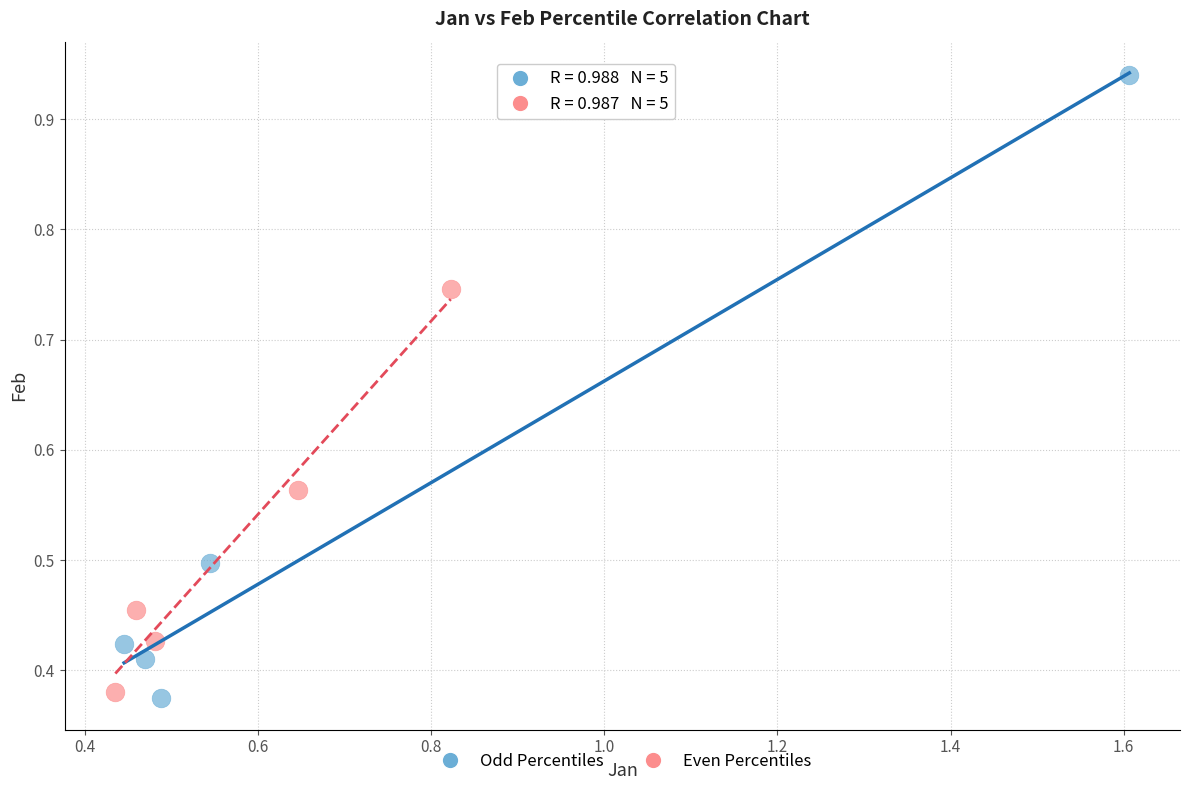

Which series reaches the minimum Y coordinate?

Odd Percentiles